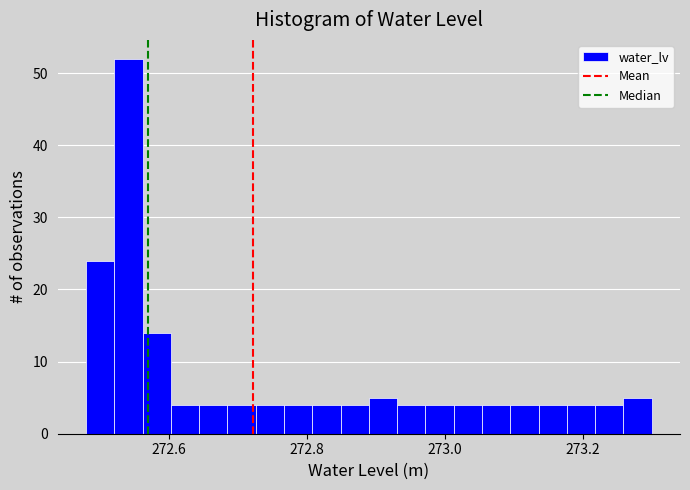

Around what value on the x-axis is the tallest bar? Give the approximate position of its centre, as read against the axis.

272.54